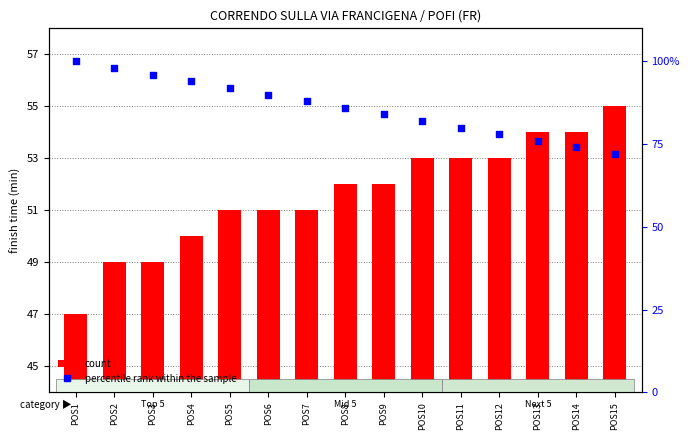

At which category is the sum across all series the highest?

POS1